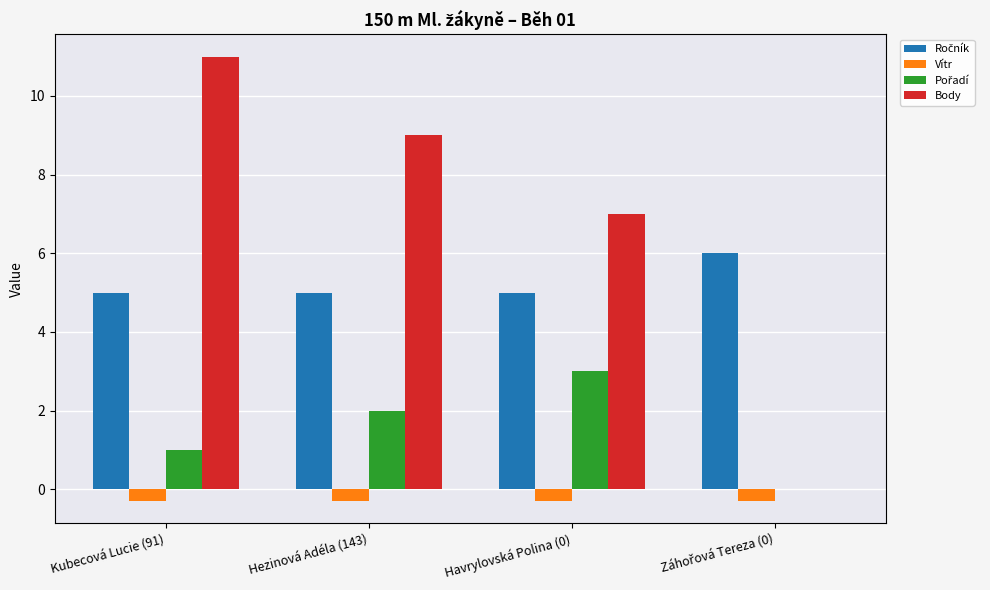

What is the highest value of the Body series?

11.0